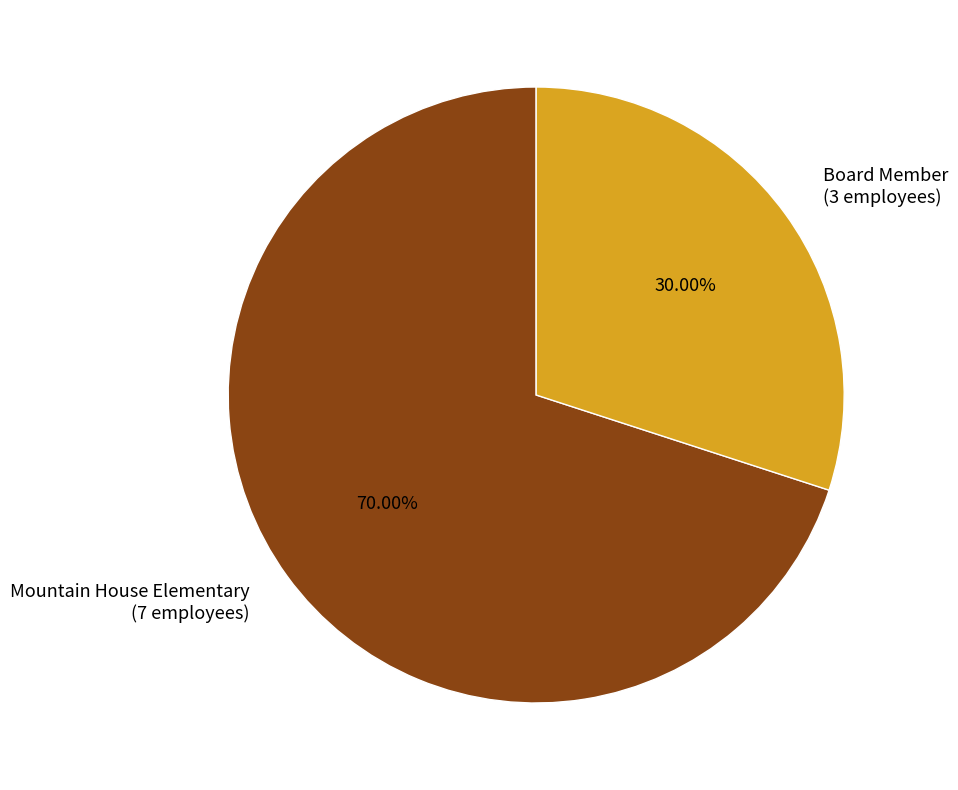

Is there a majority slice in this chart?

Yes